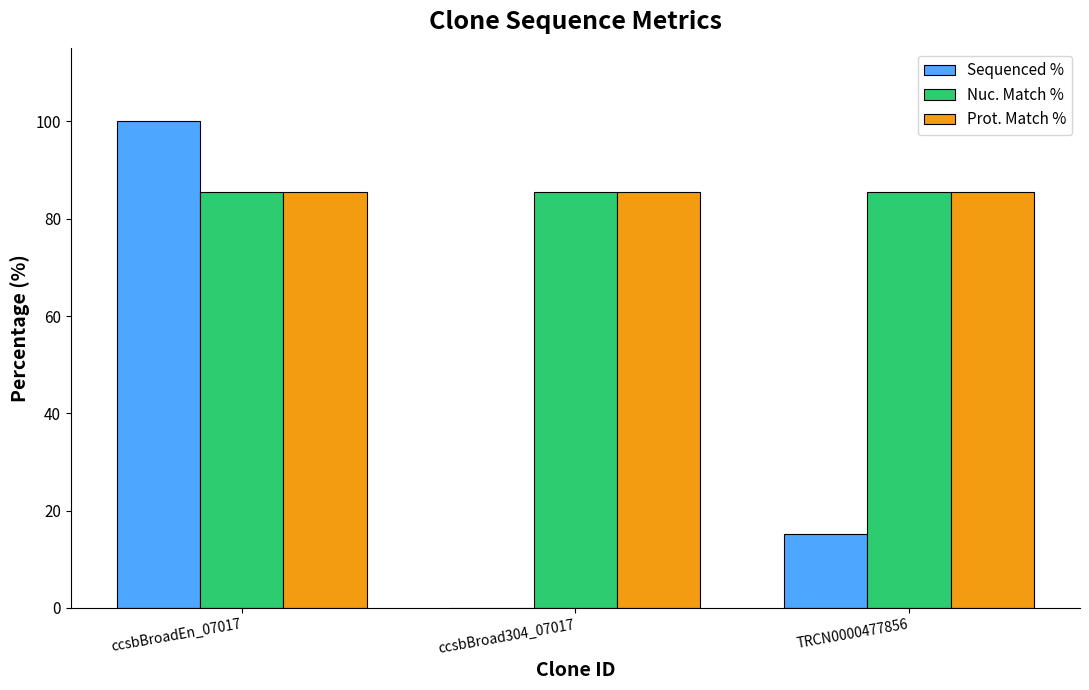

Between ccsbBroad304_07017 and TRCN0000477856, which series saw the biggest shift?

Sequenced %